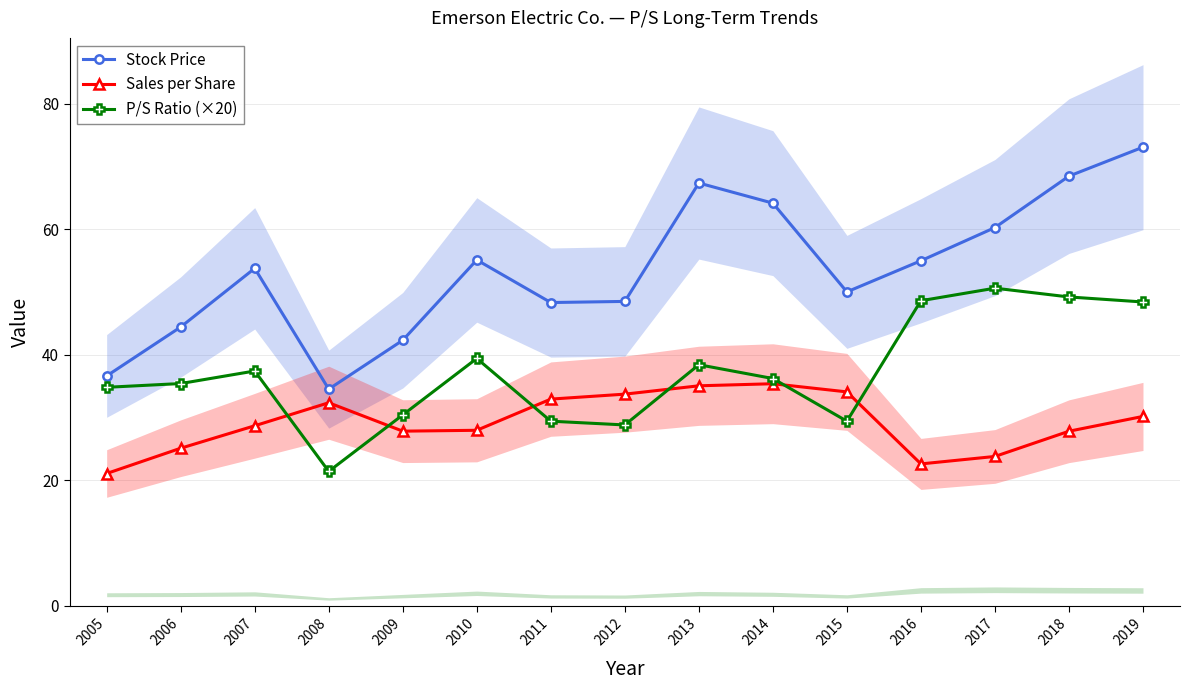

At which label does Sales per Share first exceed 28?

2007